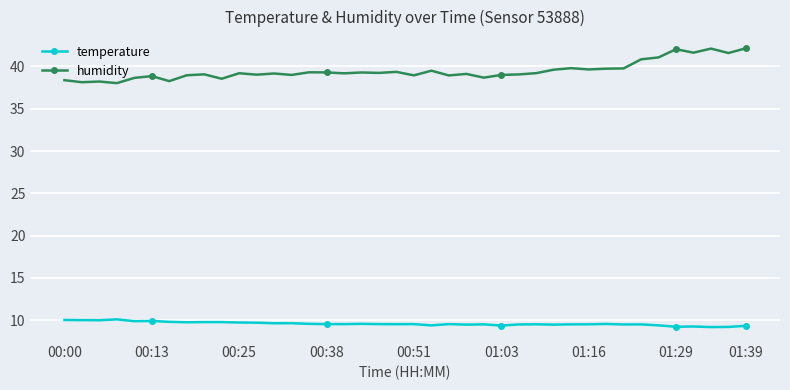

What is the value of the temperature point at the 27th from the left?

9.5